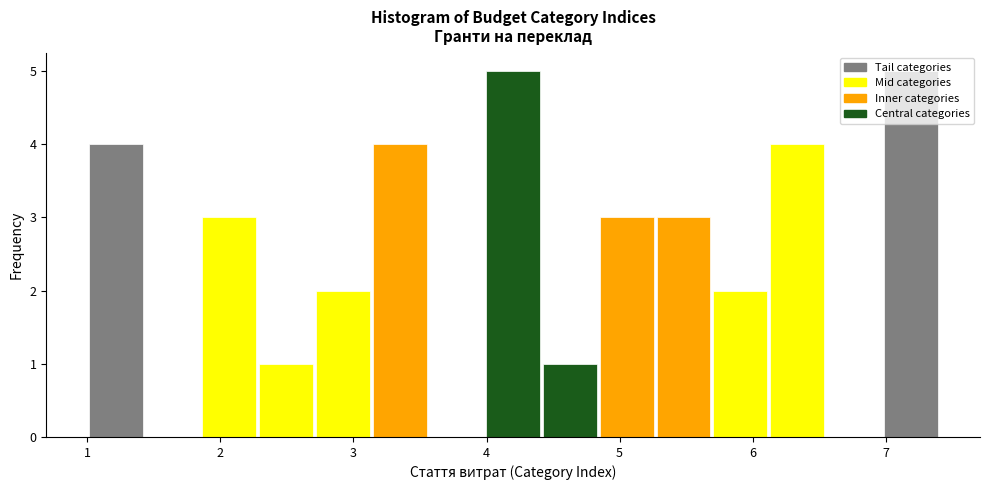

Reading left to right, list every bar in this chart as the range it spans on the x-axis followed by its height. Neither the bar edges nor the heights are printed on the chart, so give them approximately, as read against the axes.

1.0 to 1.4: 4
1.4 to 1.9: 0
1.9 to 2.3: 3
2.3 to 2.7: 1
2.7 to 3.1: 2
3.1 to 3.6: 4
3.6 to 4.0: 0
4.0 to 4.4: 5
4.4 to 4.8: 1
4.8 to 5.3: 3
5.3 to 5.7: 3
5.7 to 6.1: 2
6.1 to 6.5: 4
6.5 to 7.0: 0
7.0 to 7.4: 5